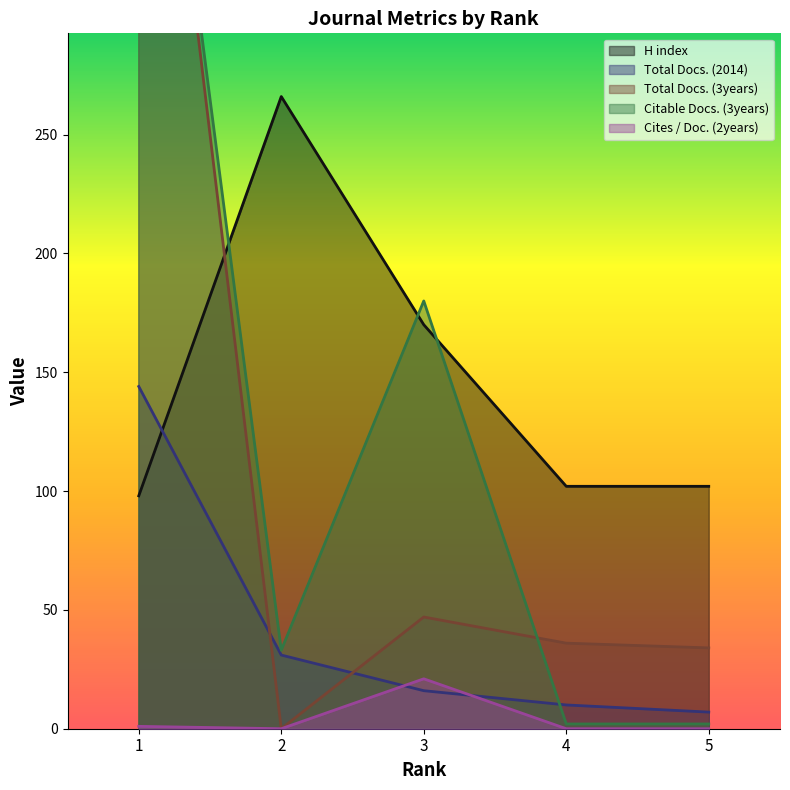

At which category is the sum across all series the highest?

1